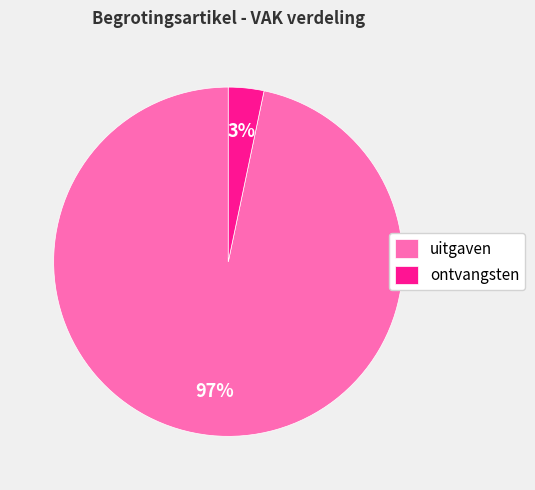

True or false: uitgaven accounts for 88% of the total.

False